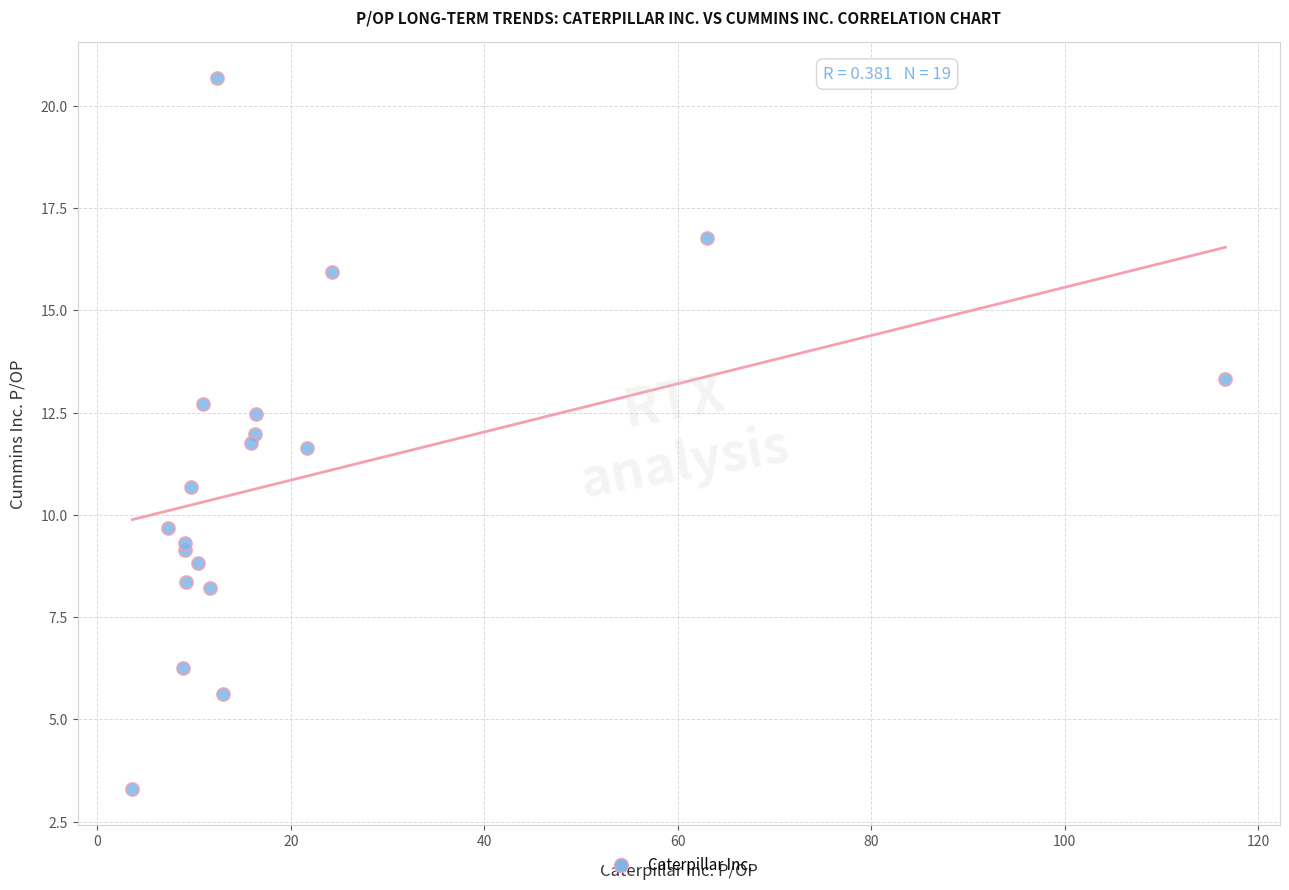

What Y value in the scatter plot is closest to 11?

10.7